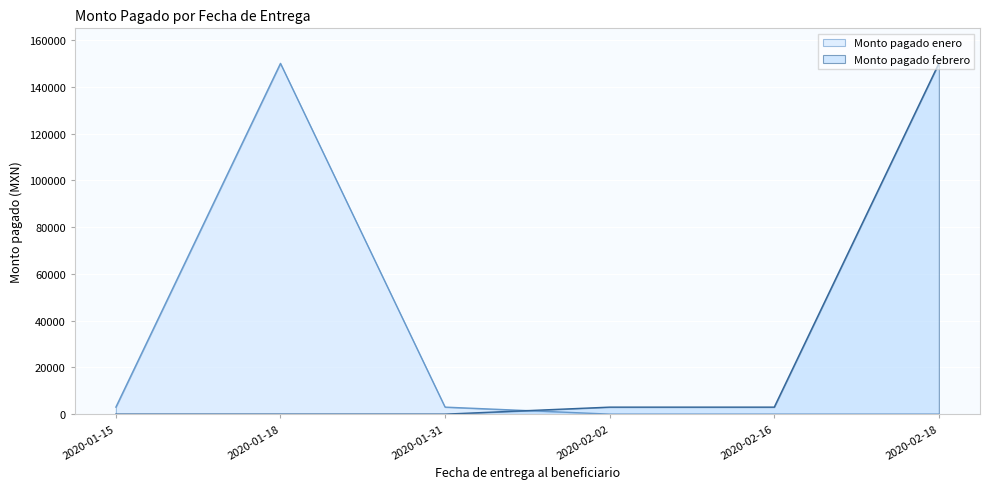

What is the highest value of the Monto pagado enero series?

150000